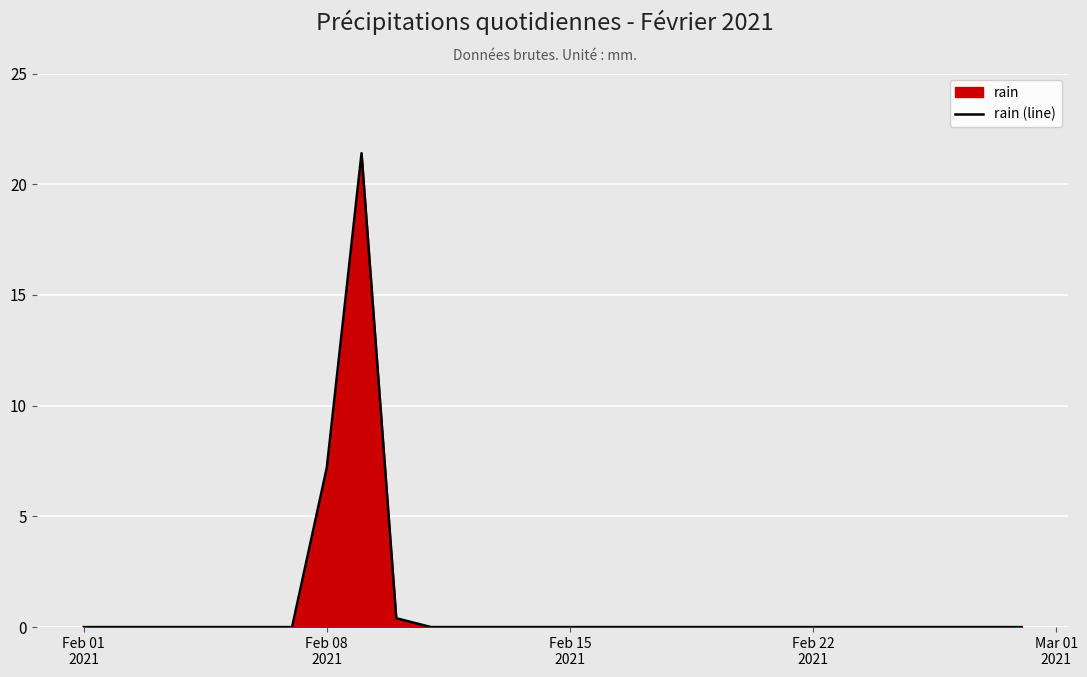

What is the difference between the maximum and minimum values?

21.4